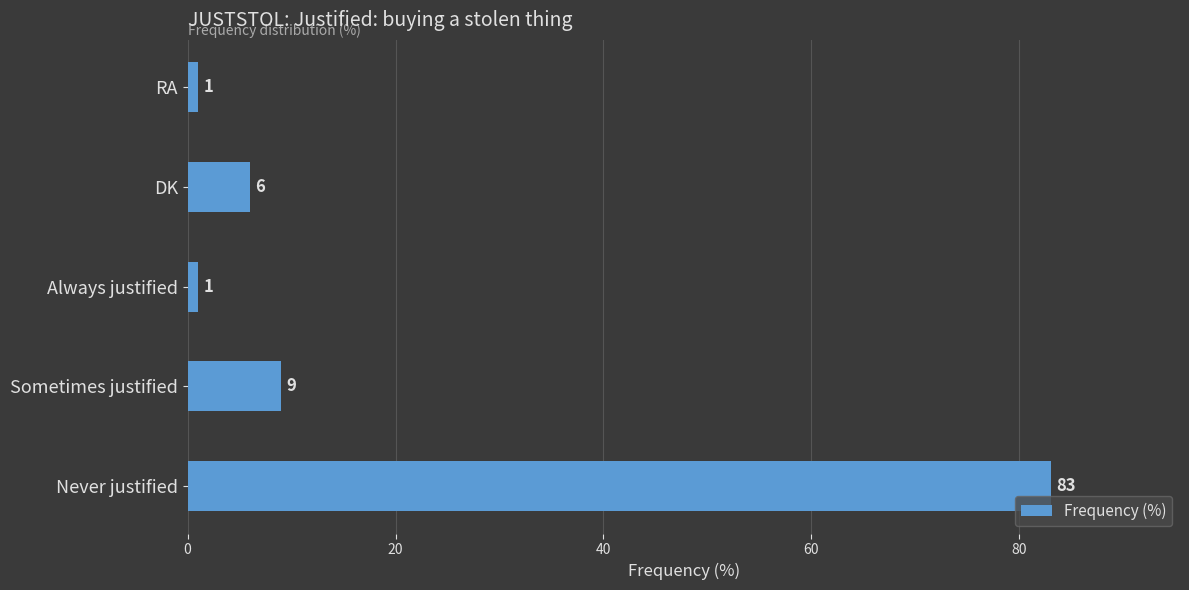

What is the average value?

20